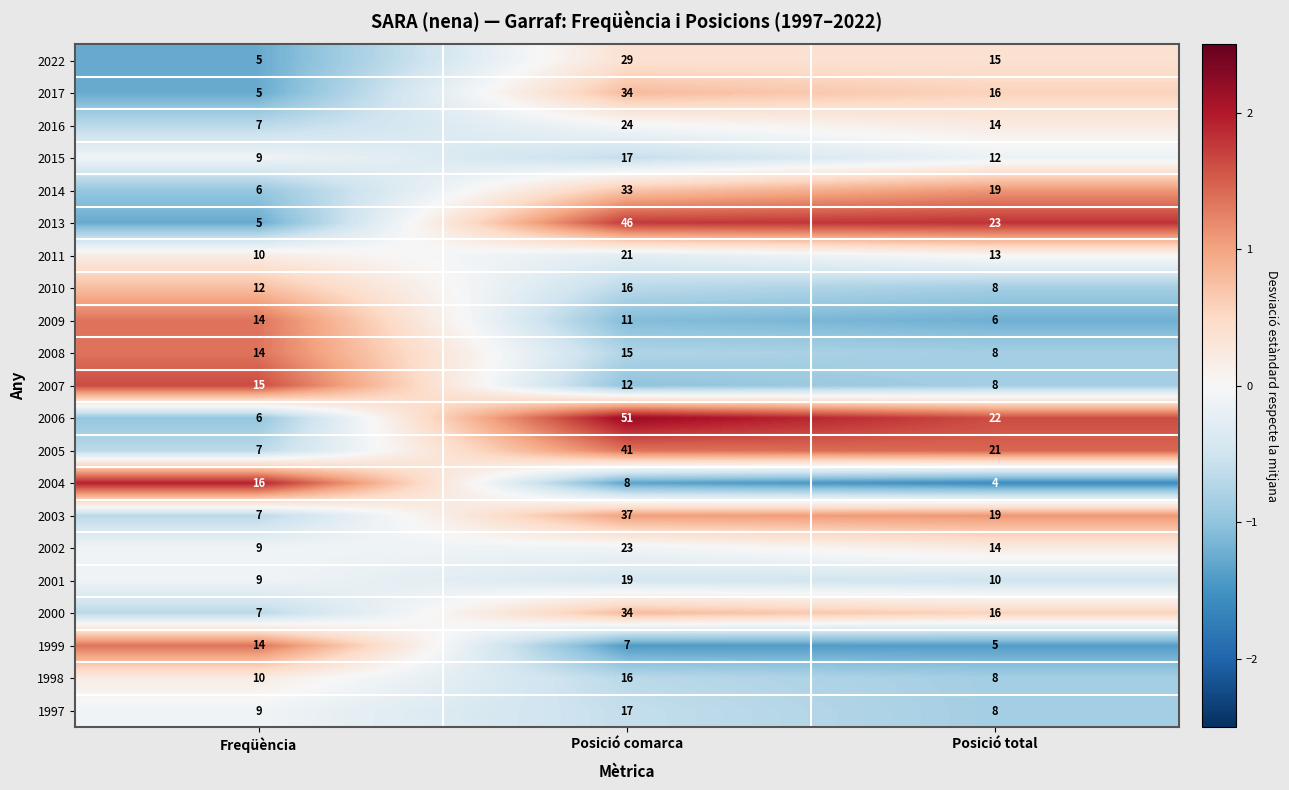

Which series has the largest range (max minus min)?

2006